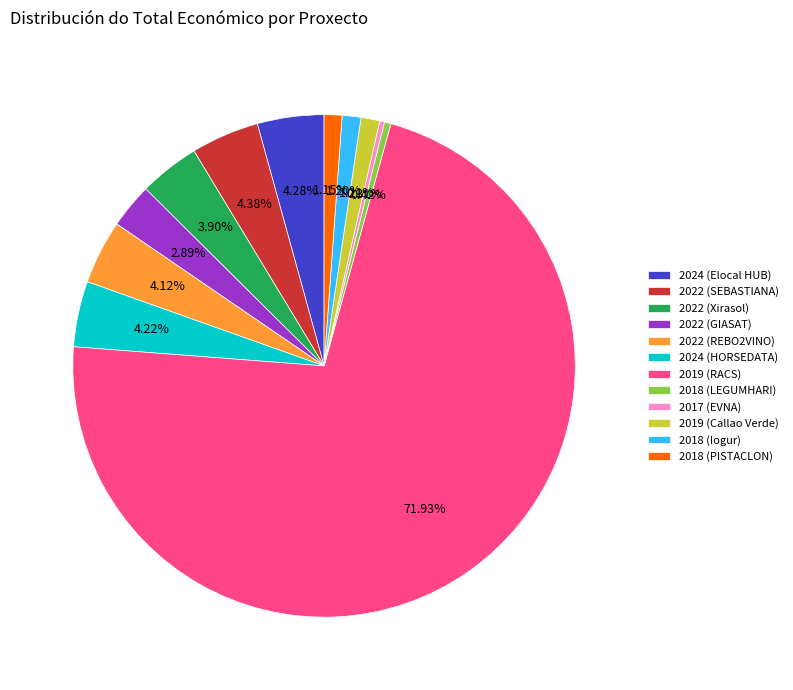

Do 2022 (GIASAT) and 2022 (SEBASTIANA) together represent more than half of the pie?

No